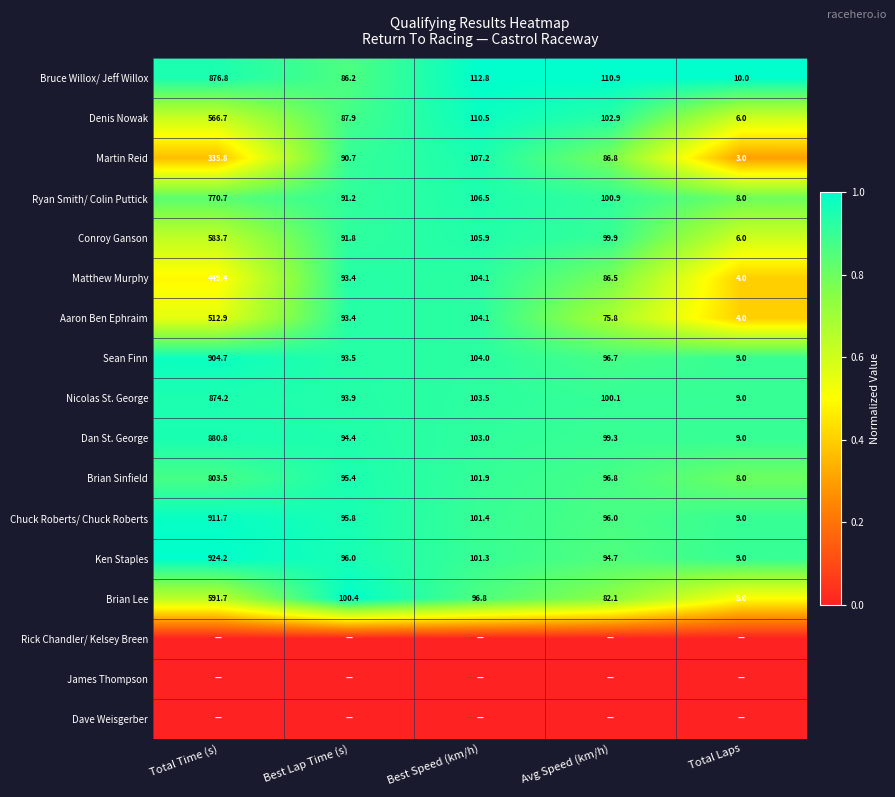

How many data points does each series have?

5